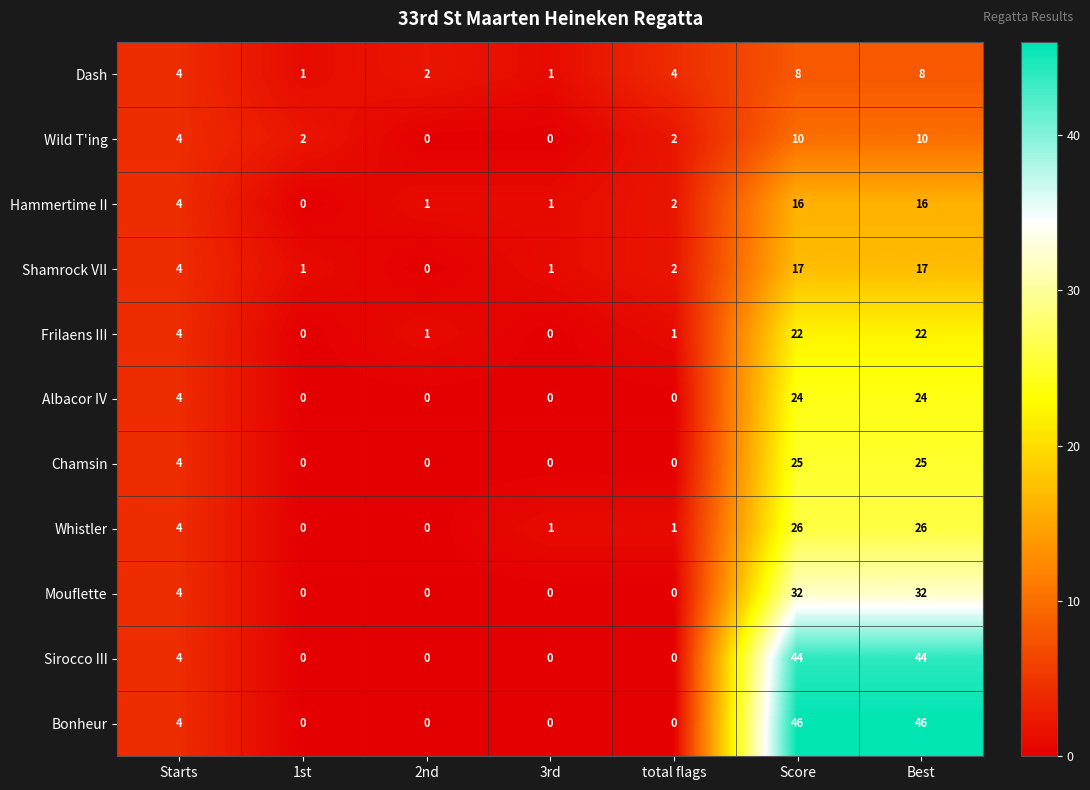

What is the difference between the maximum and second lowest values in the Shamrock VII series?

16